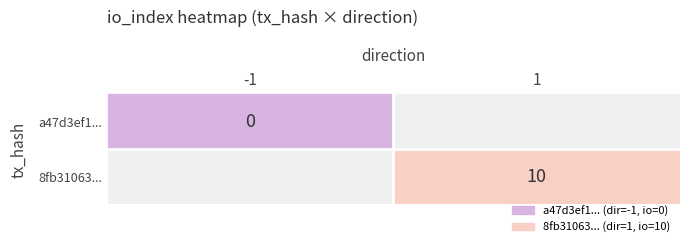

Which label corresponds to the largest value in the chart?

1